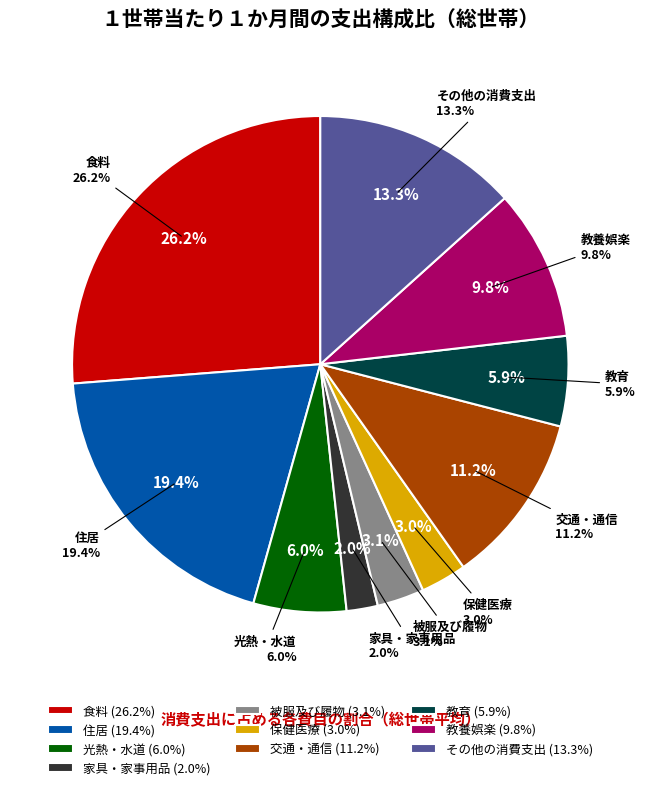

How many segments does this pie chart have?

10